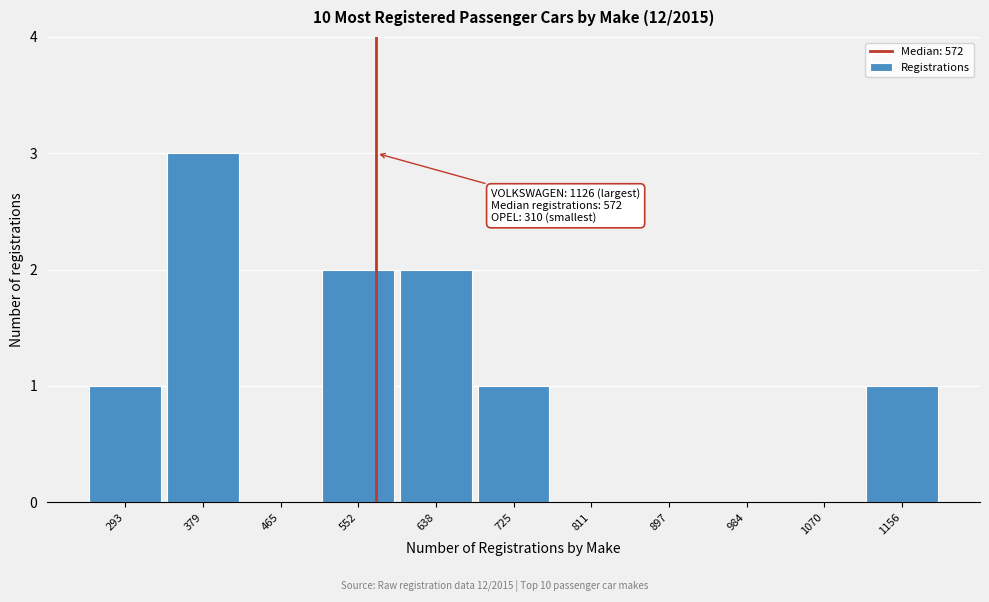

Which range on the x-axis has the tallest bar?

340 to 420